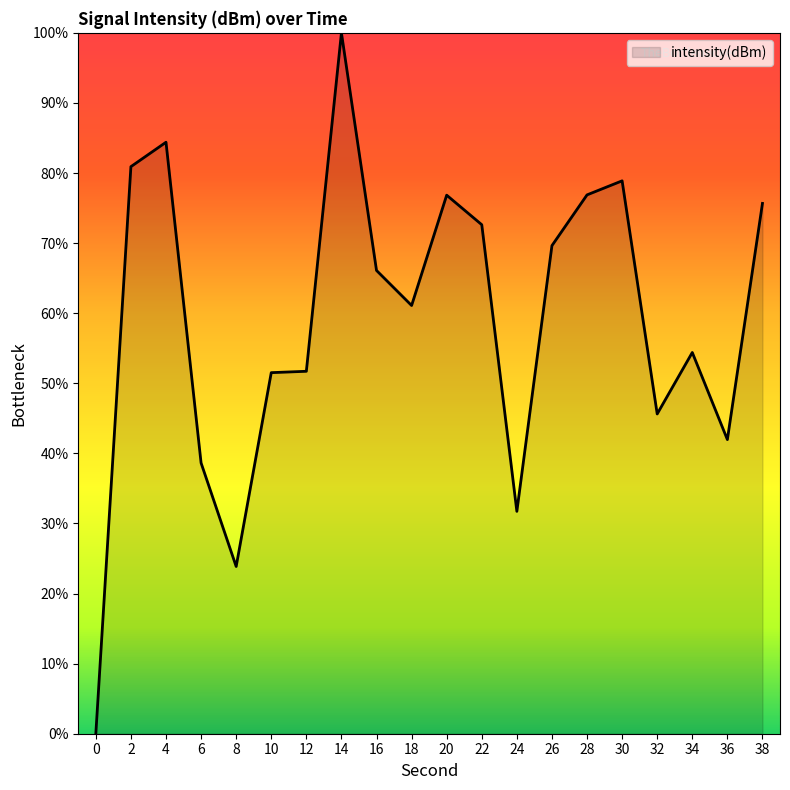

How many values are above zero?

19